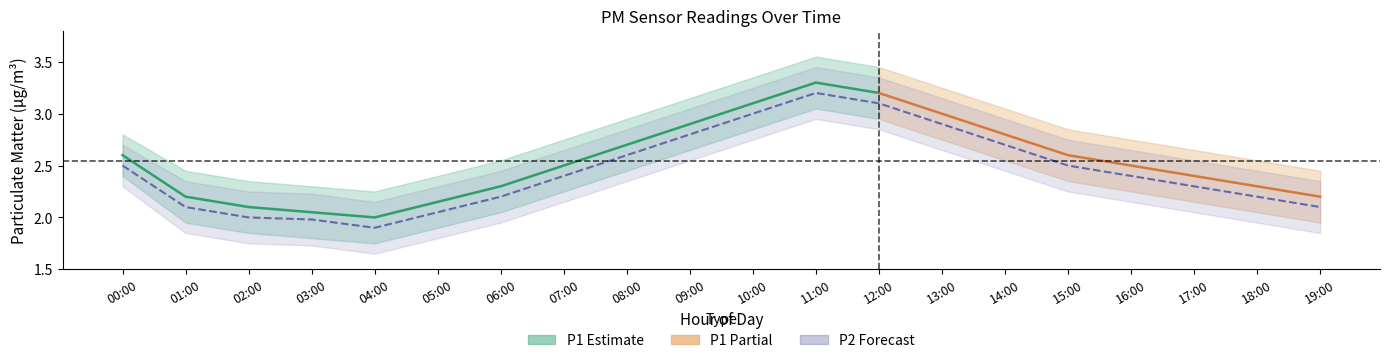

Read the P1_lower value at 08:00.

2.5